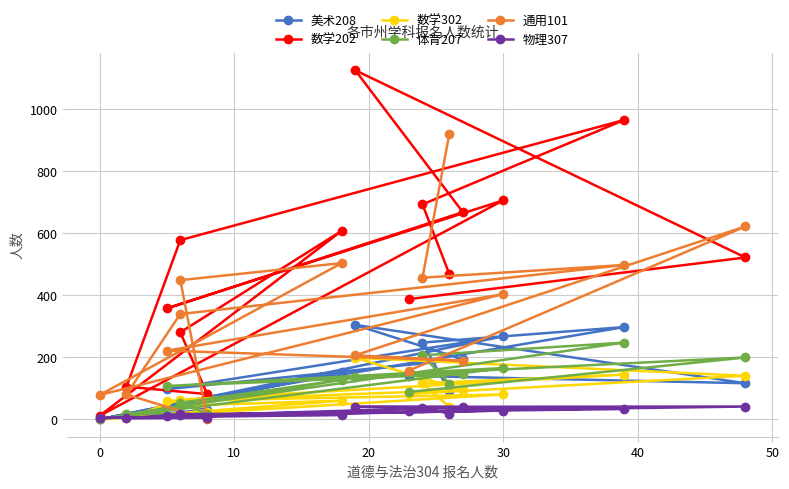

What is the difference between the maximum and minimum values in the 物理307 series?

38